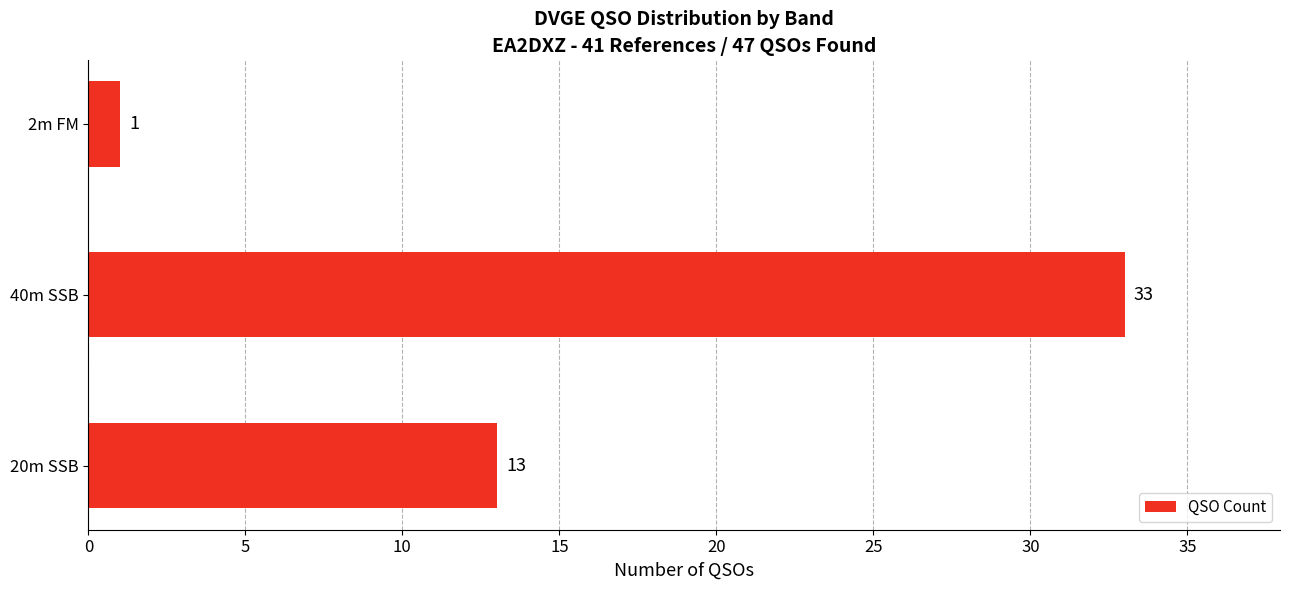

List the labels in order of value, largest first.

40m SSB, 20m SSB, 2m FM